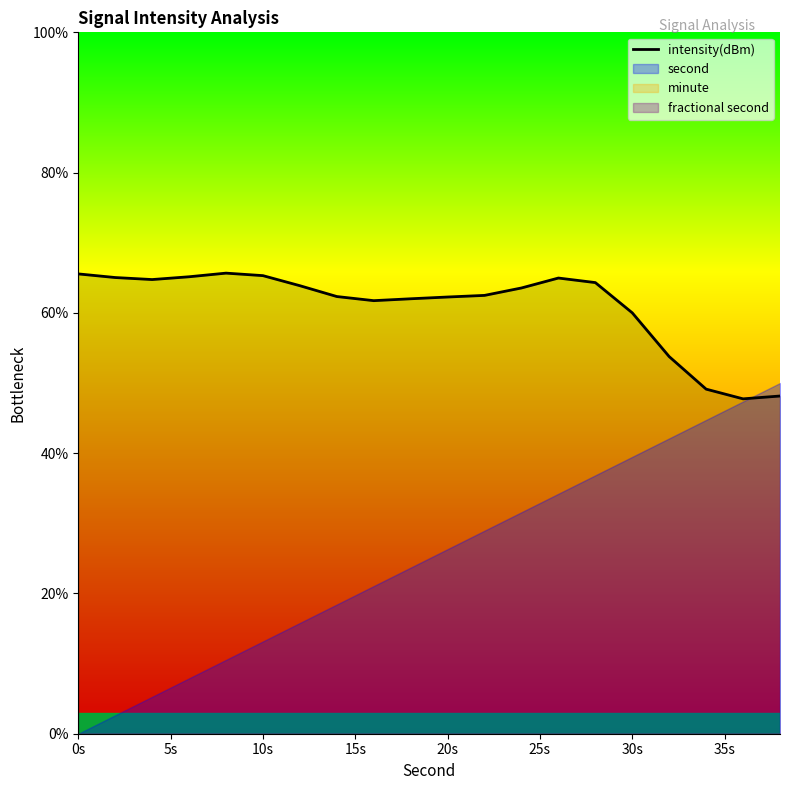

What is the minimum value shown in the chart?

47.7